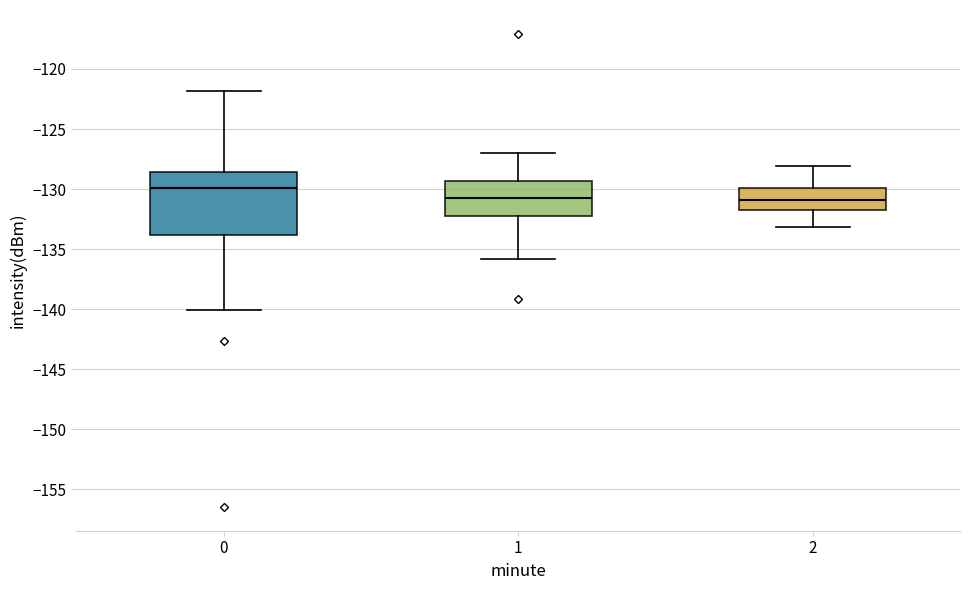

Comparing the boxes themselves (not the whiskers), which one is the tallest?

0